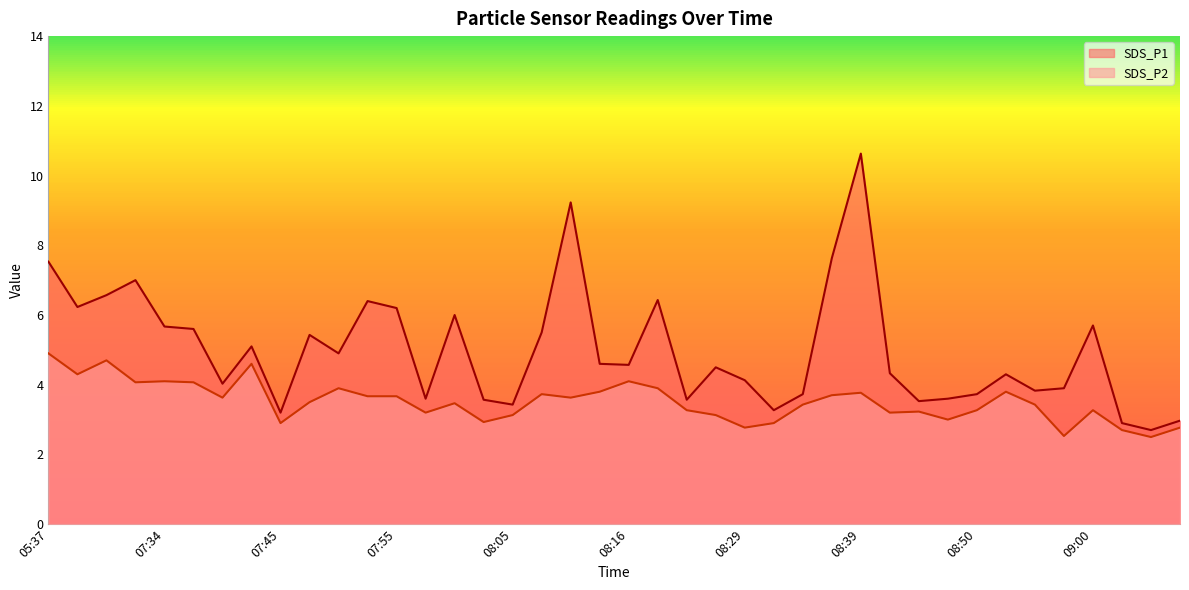

What is the spread (max minus min) of values at 07:50?

1.0